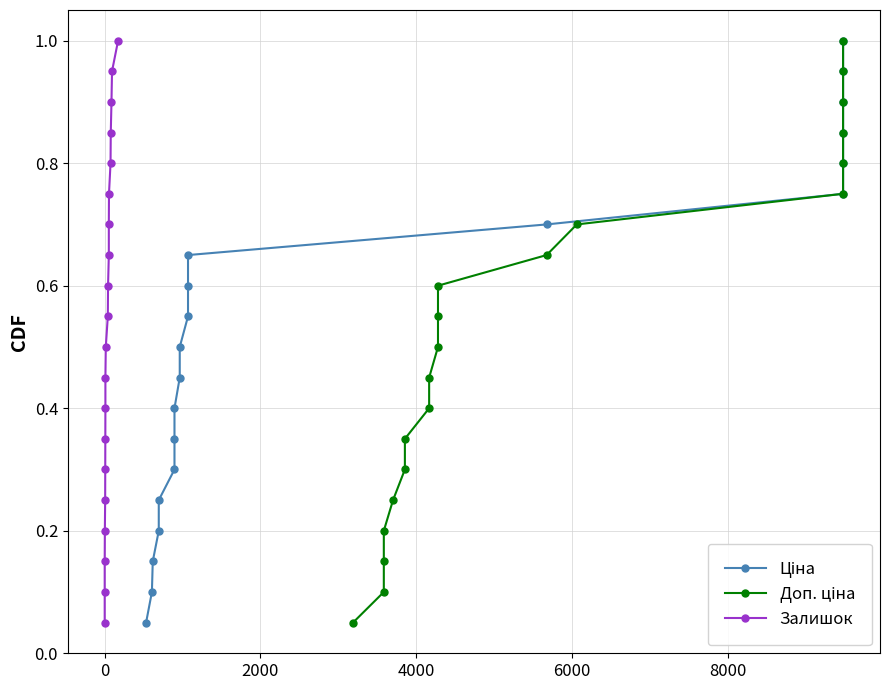

What is the value of the Залишок point at the 11th from the left?

0.6